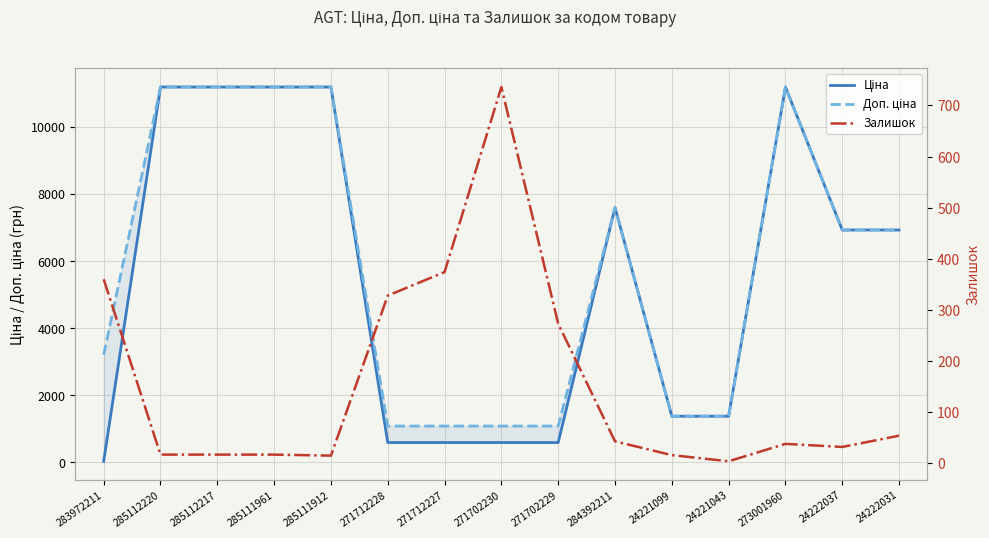

Reading left to right, list all the values displayed in this chart.

Ціна: 32.0	11188.2	11188.2	11188.2	11188.2	589.9	589.9	589.9	589.9	7596.5	1375.4	1375.4	11188.2	6925.7	6925.7
Доп. ціна: 3205.0	11188.2	11188.2	11188.2	11188.2	1081.7	1081.7	1081.7	1081.7	7596.5	1375.0	1375.0	11188.2	6925.7	6925.7
Залишок: 360.0	17.0	17.0	17.0	15.0	328.0	374.0	736.0	273.0	43.0	16.0	4.0	38.0	32.0	54.0